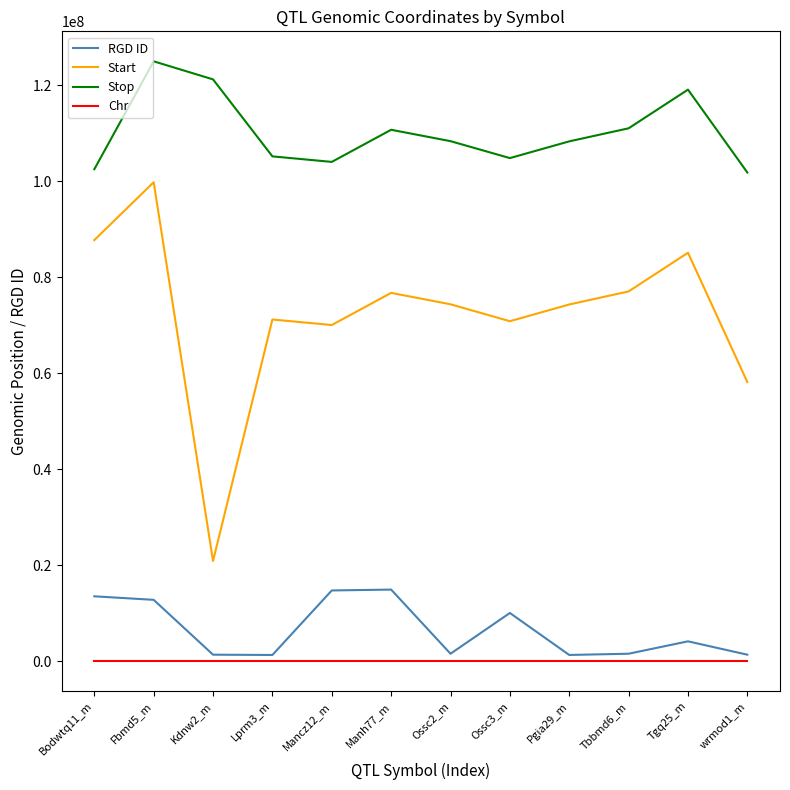

Between Manh77_m and Ossc2_m, which series saw the biggest shift?

RGD ID